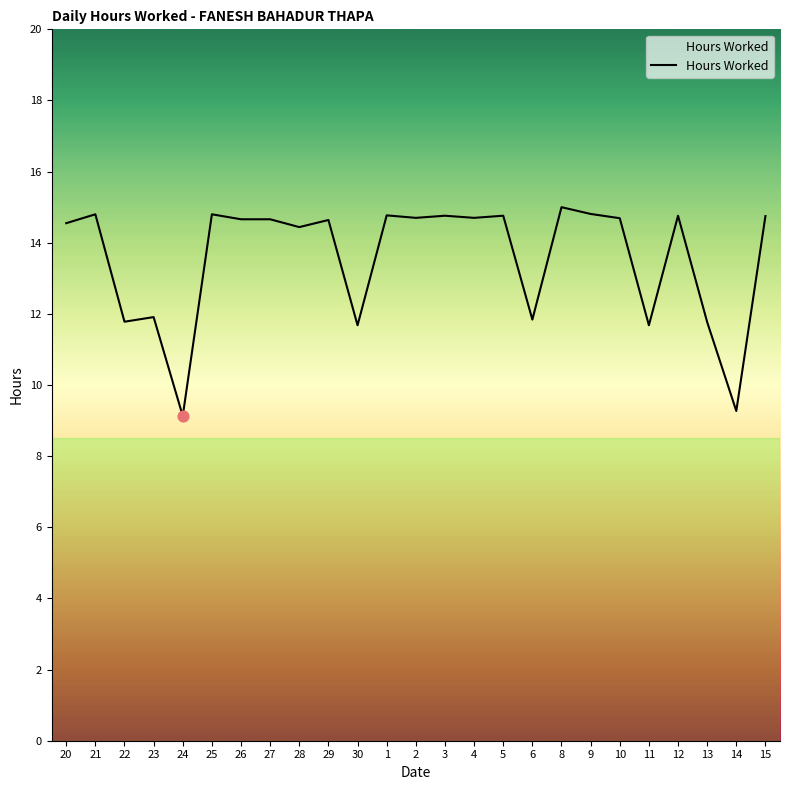

Approximately how many times larger is the value at 29 compared to 28?

1.0